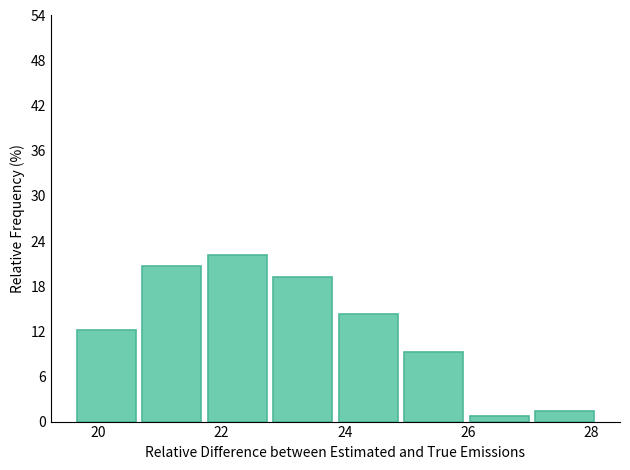

Reading left to right, list every bar in this chart as the range it spans on the x-axis followed by its height. Neither the bar edges nor the heights are printed on the chart, so give them approximately, as read against the axes.

19.6 to 20.8: 12
20.8 to 21.8: 21
21.8 to 22.8: 22
22.8 to 24.0: 19
24.0 to 25.0: 14
25.0 to 26.0: 9
26.0 to 27.0: under 1
27.0 to 28.2: 1